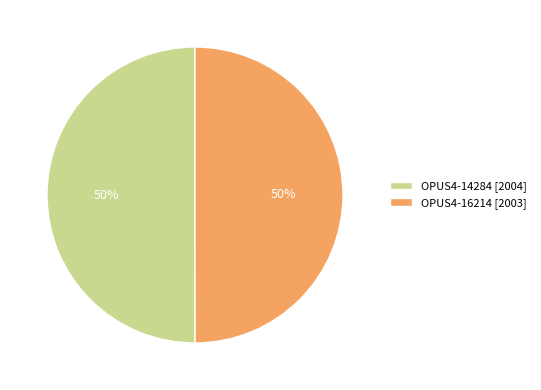

True or false: OPUS4-14284 [2004] accounts for 41% of the total.

False